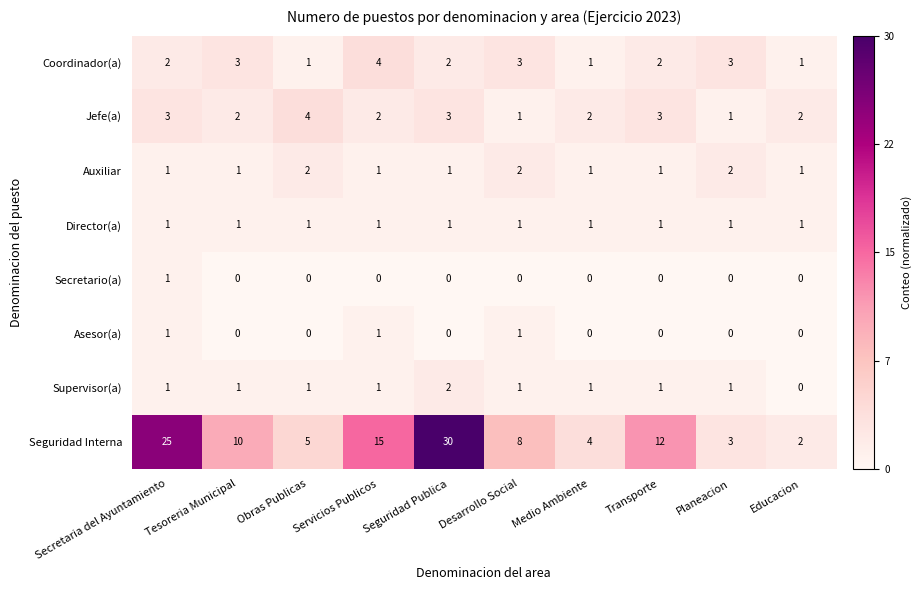

The value of Asesor(a) at Secretaria del Ayuntamiento is 0. True or false?

False